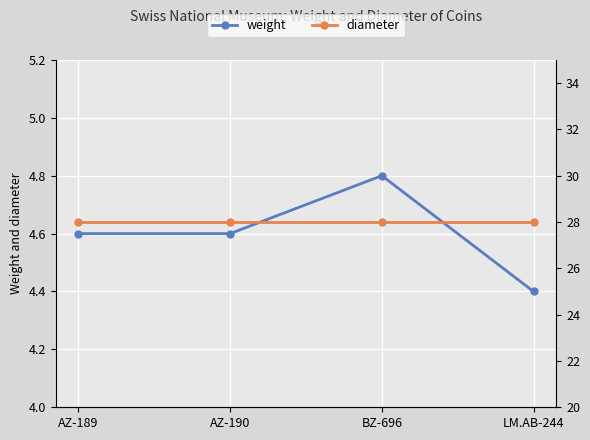

What is the average value of the weight series?

4.6